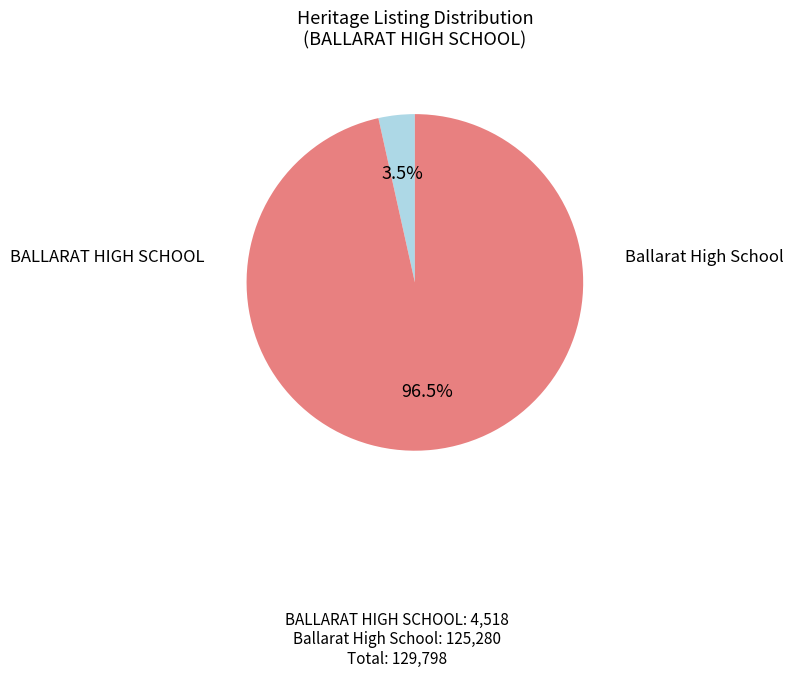

Does any single category account for the majority?

Yes